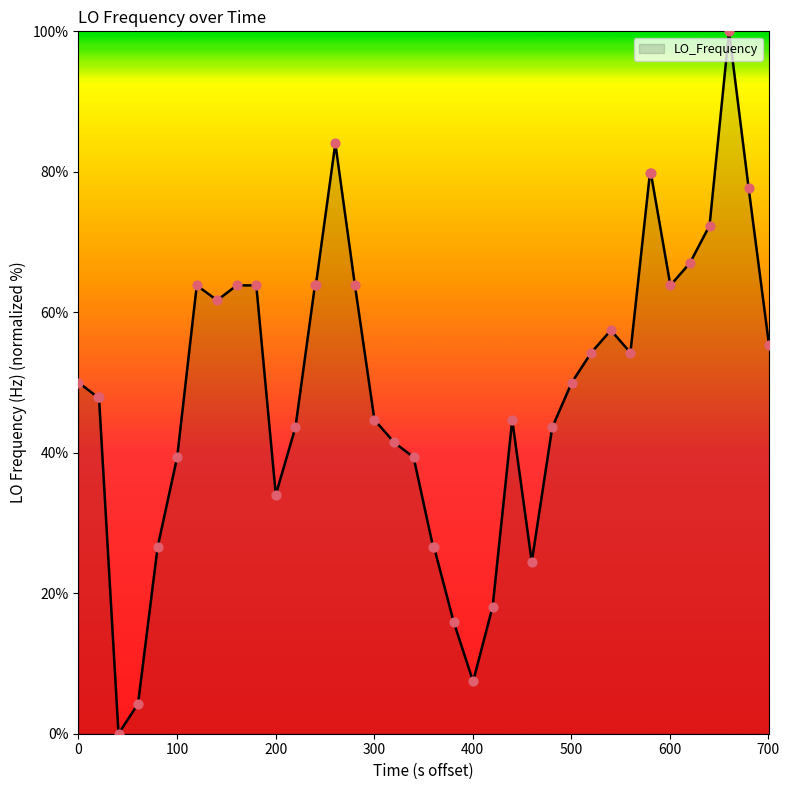

What is the difference between the maximum and minimum values?

100.0